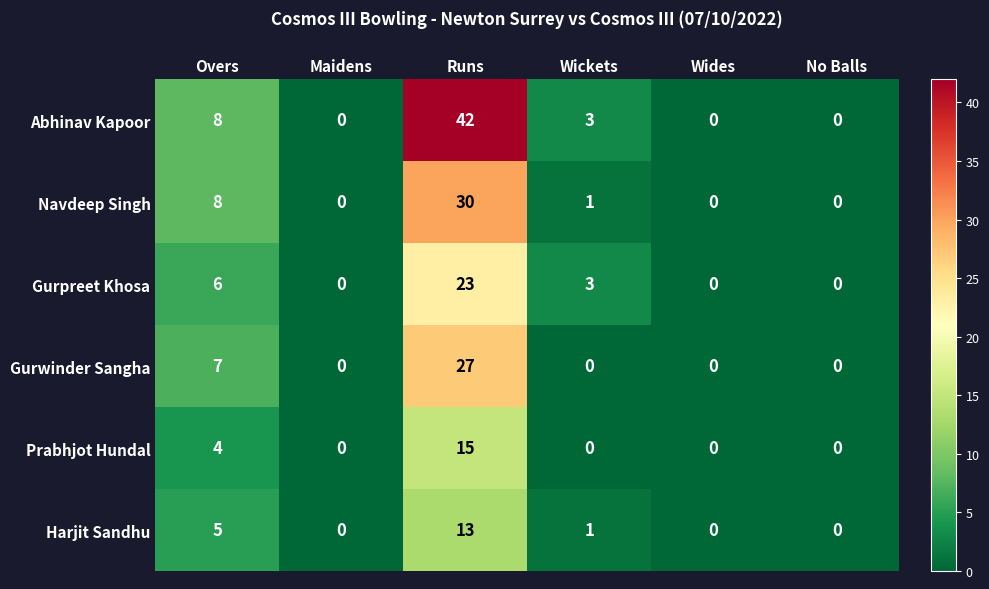

Which series has the widest spread of values?

Abhinav Kapoor